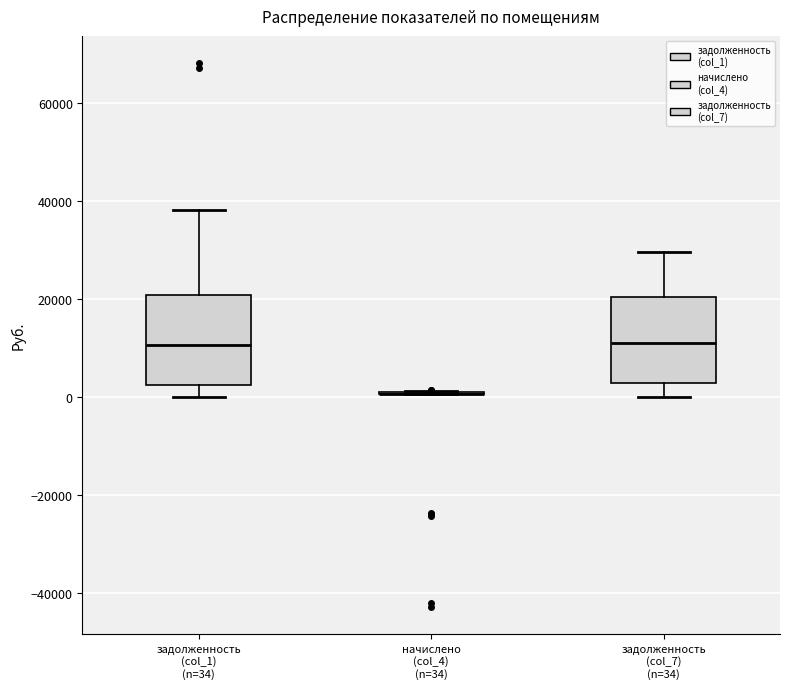

Reading left to right, read every box against the y-axis: the position of its median line, the range the box covers, and the ends of its whiskers. The values are not printed on the chart, so give them approximately, as read against the axis.

задолженность (col_1) (n=34): median 10000, box 2000 to 20000, whiskers 0 to 38000
начислено (col_4) (n=34): box collapsed to a line at 0, whiskers 0 to 2000
задолженность (col_7) (n=34): median 12000, box 2000 to 20000, whiskers 0 to 30000